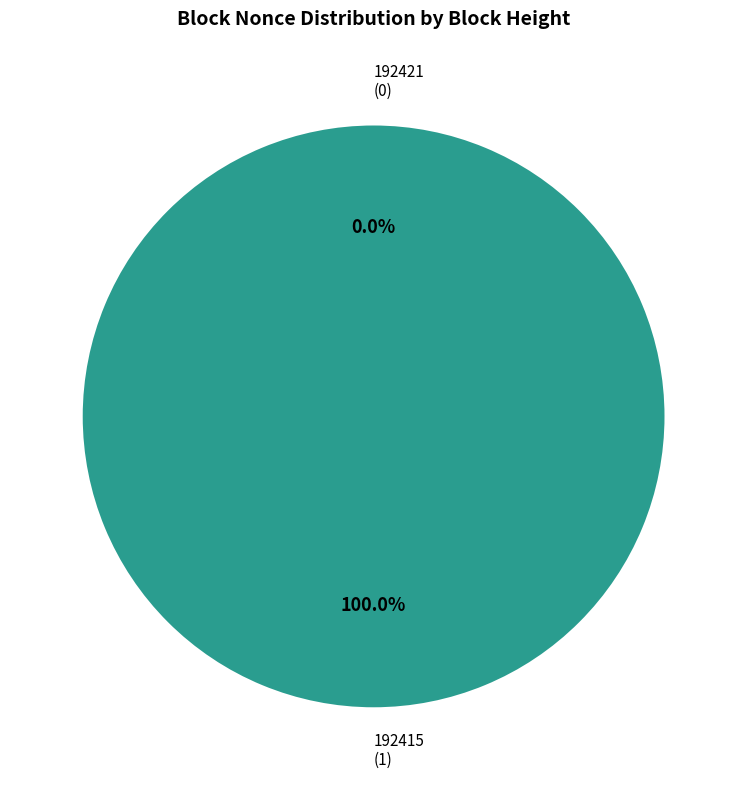

True or false: 192415 accounts for 99% of the total.

False